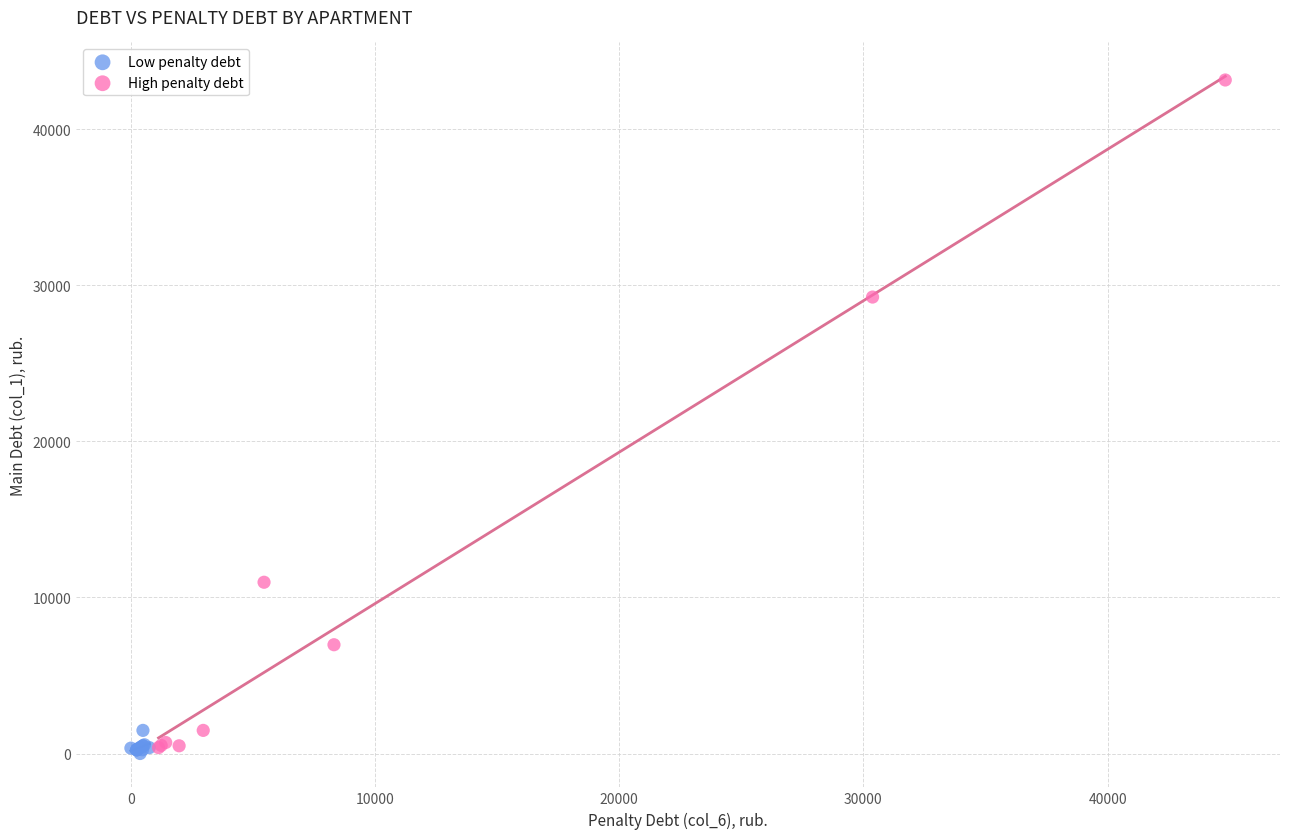

Which series reaches the maximum Y coordinate?

High penalty debt